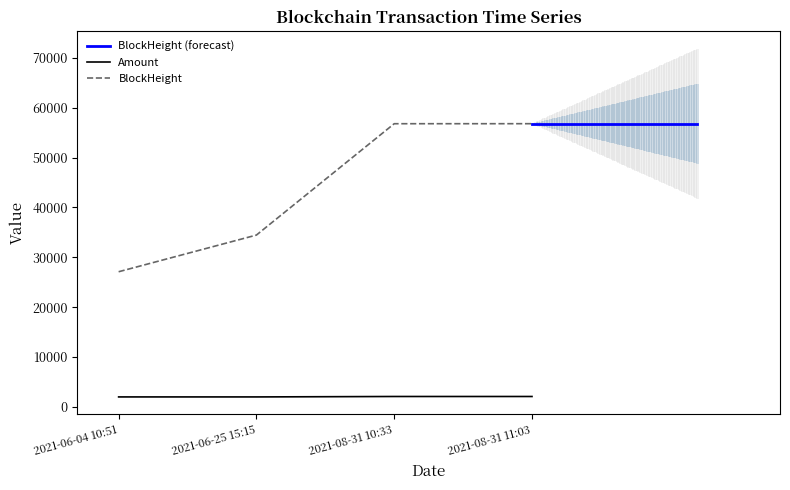

Is this an area chart (filled region under the line)?

No